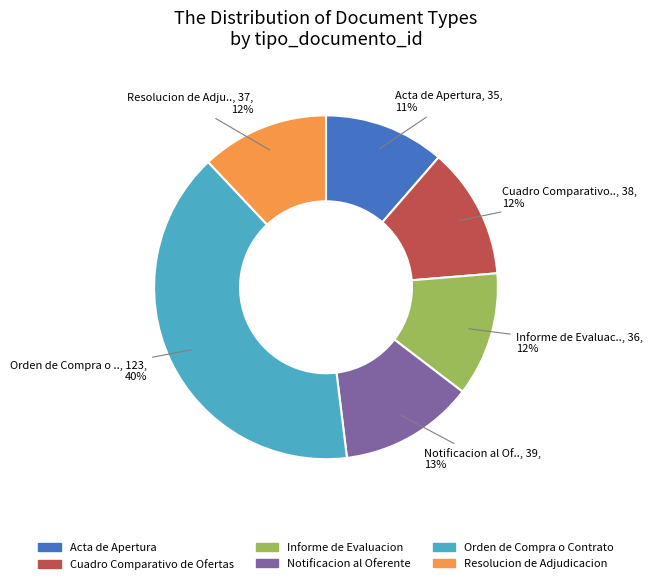

To the nearest percent, what percentage of the pie is Cuadro Comparativo de Ofertas?

12%